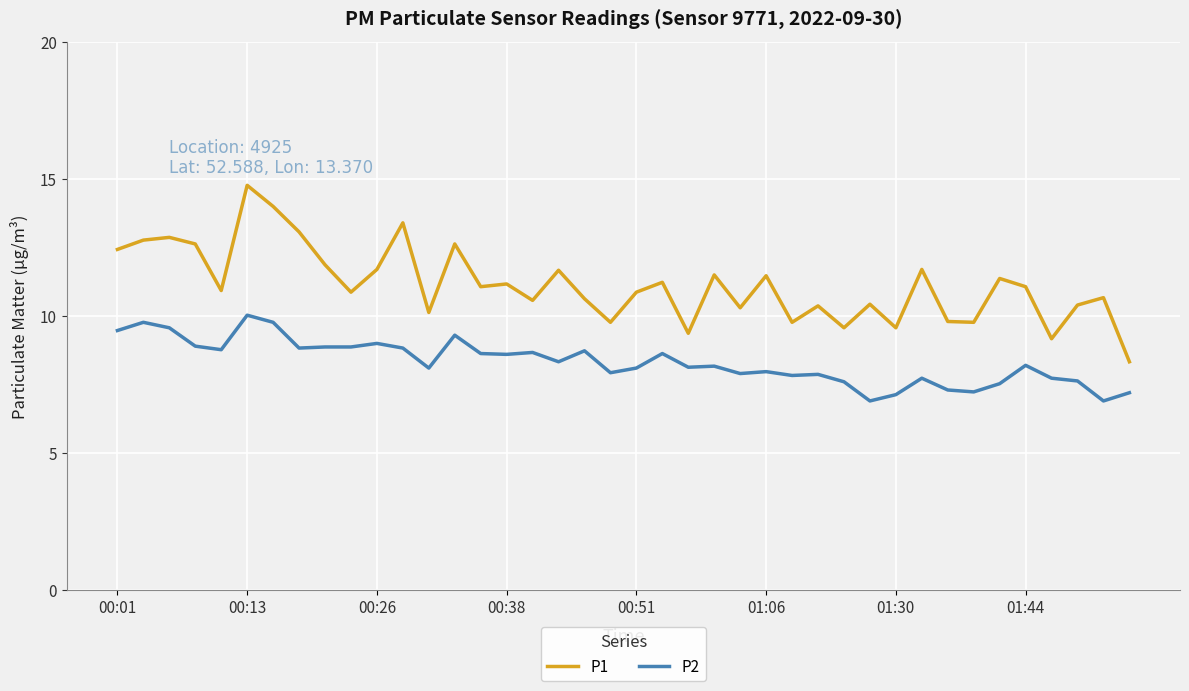

What is the difference between the maximum and minimum values in the P1 series?

6.4